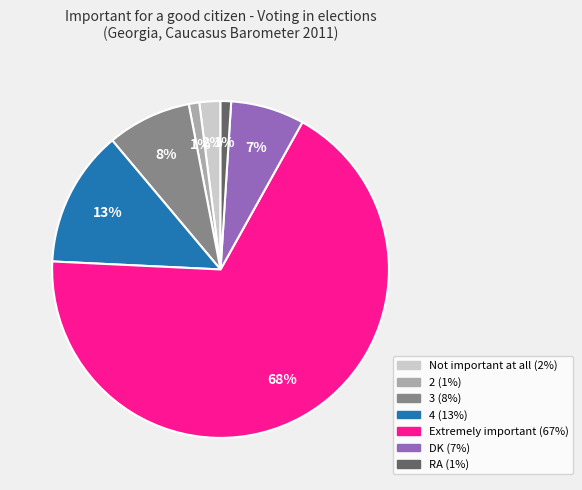

Is Extremely important the majority of the pie?

Yes